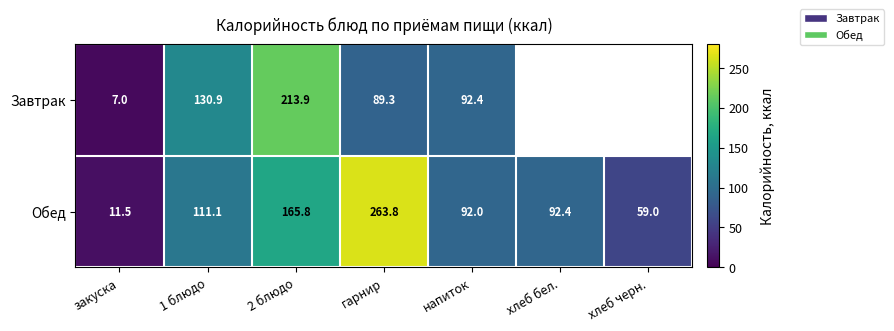

What is the smallest value displayed?

7.0